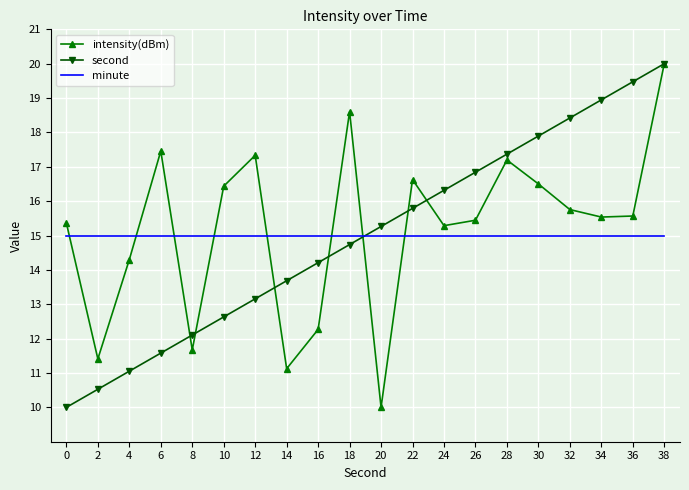

What value does the second series have at 0?

10.0